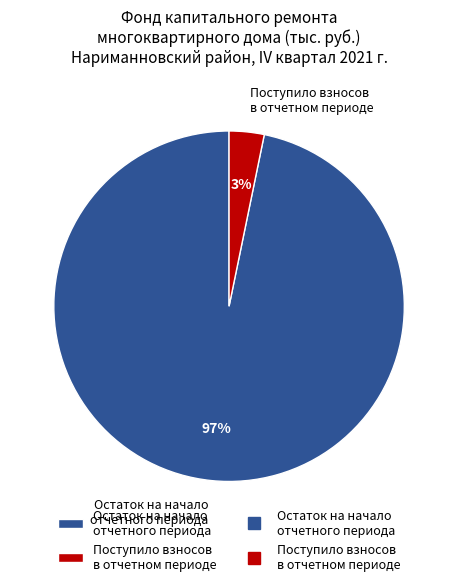

To the nearest percent, what is the difference between the Поступило взносов в отчетном периоде and Остаток на начало отчетного периода slice percentages?

94%